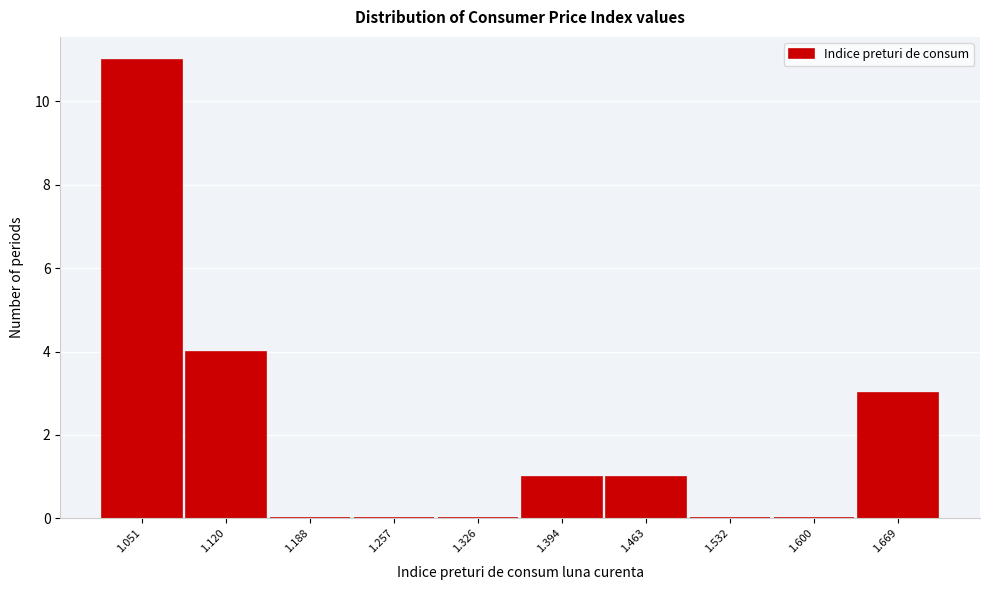

Reading right to left, list all the values displayed in this chart.

1.669=3	1.600=0	1.532=0	1.463=1	1.394=1	1.326=0	1.257=0	1.188=0	1.120=4	1.051=11